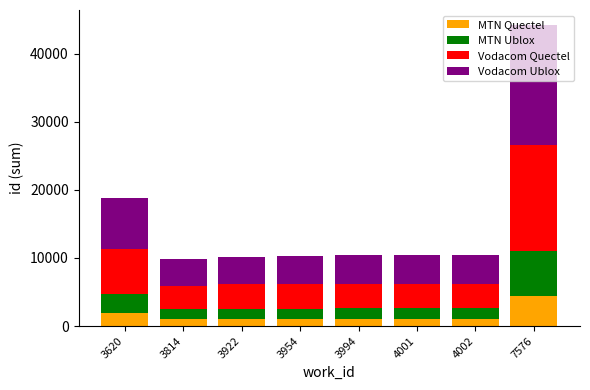

Are the bars horizontal?

No